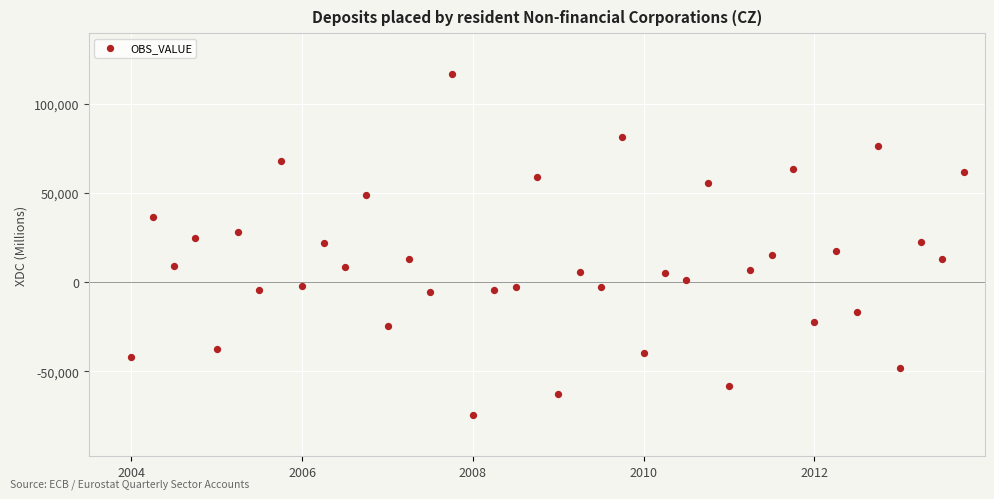

What is the range of Y values (max minus min)?

191390